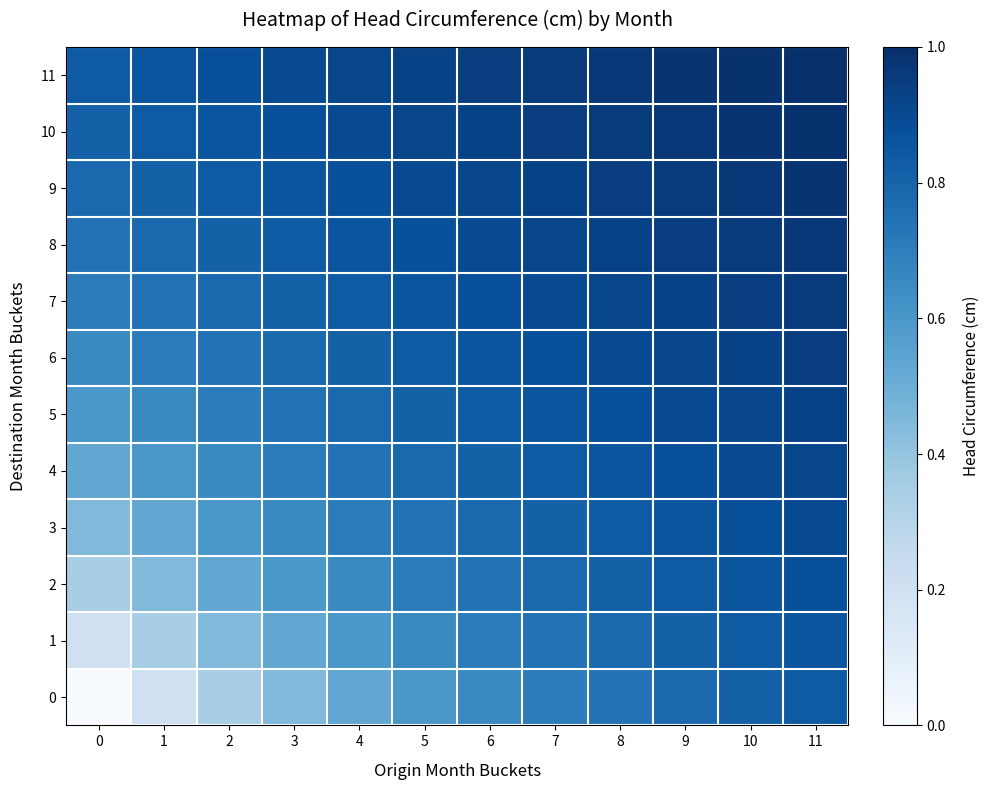

At 10, list the series in order from smallest to largest.

0, 1, 2, 3, 4, 5, 6, 7, 8, 9, 10, 11